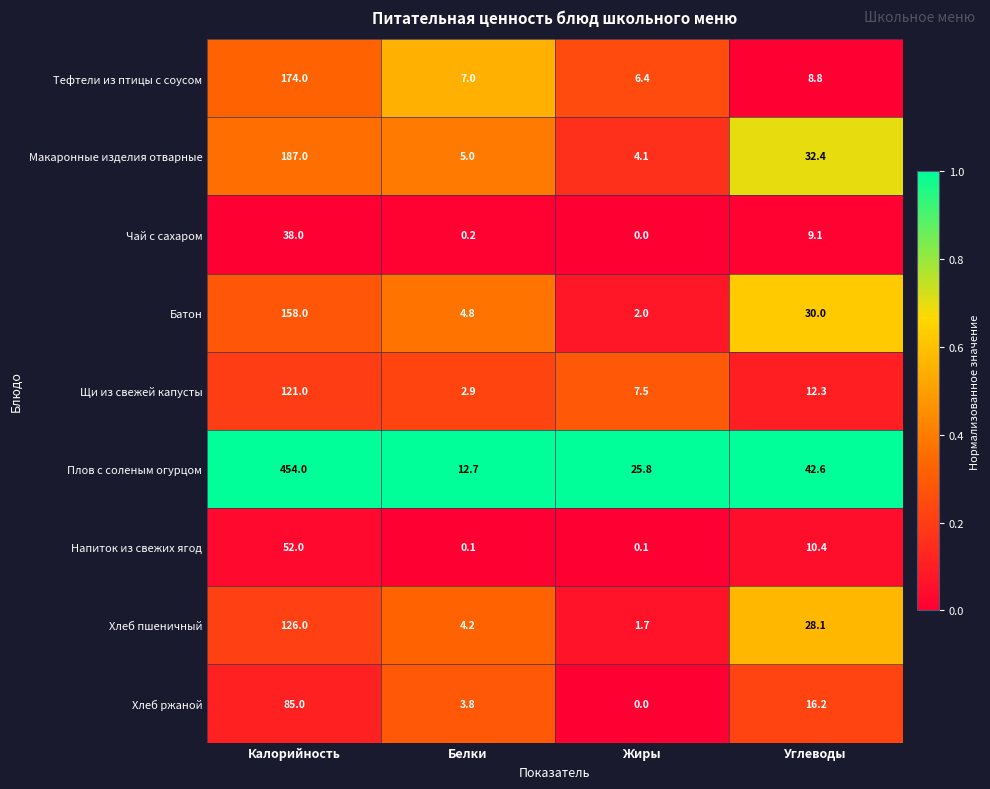

List the series in order of their peak value, lowest first.

Чай с сахаром, Напиток из свежих ягод, Хлеб ржаной, Щи из свежей капусты, Хлеб пшеничный, Батон, Тефтели из птицы с соусом, Макаронные изделия отварные, Плов с соленым огурцом